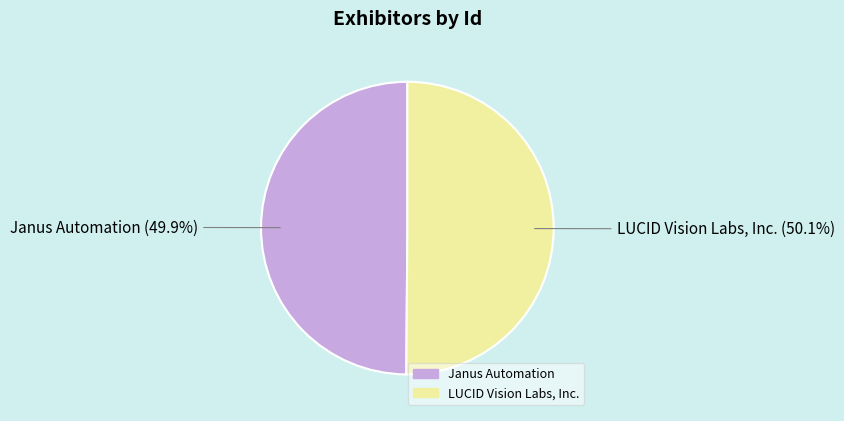

Count the number of slices in the pie.

2